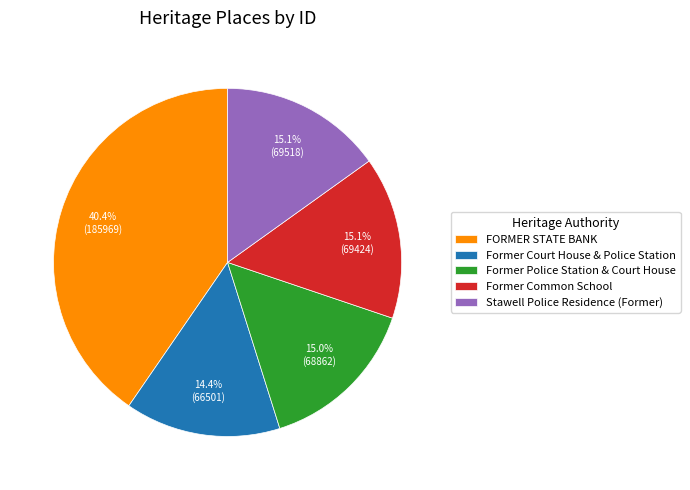

What is the largest slice in the pie chart?

FORMER STATE BANK